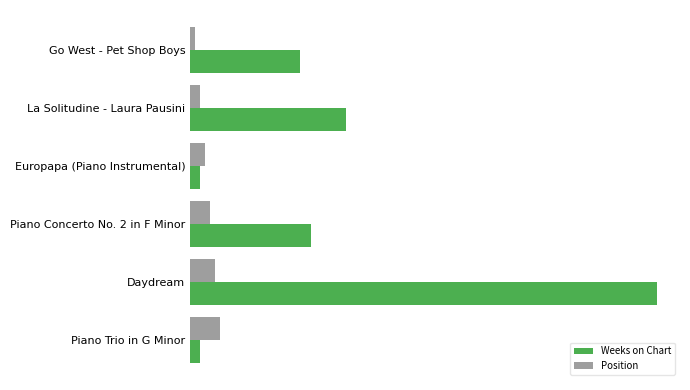

What are all the series names shown in the legend?

Weeks on Chart, Position